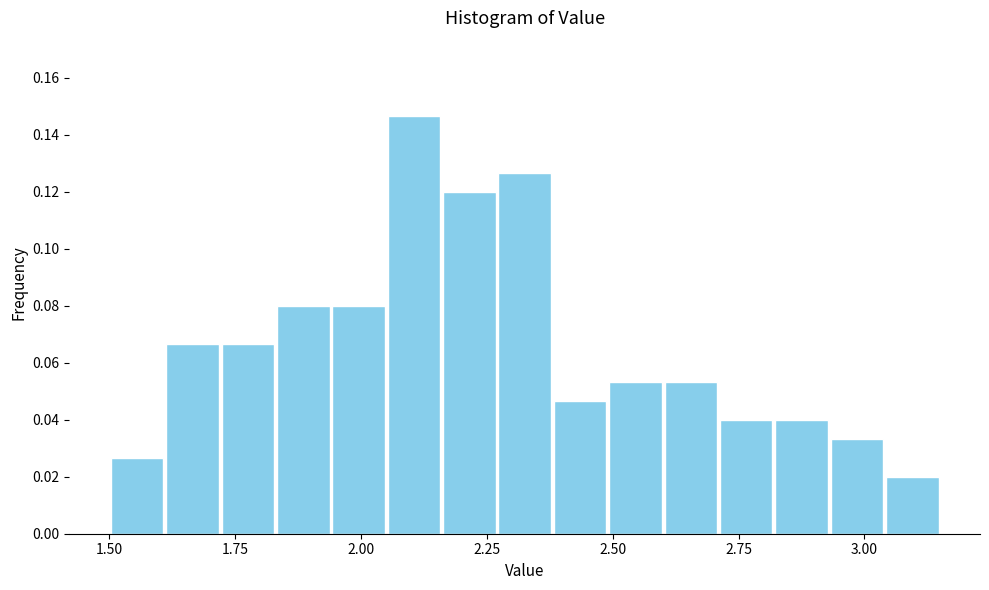

Read against the x-axis, roughly where is the centre of the tallest bar?

2.10